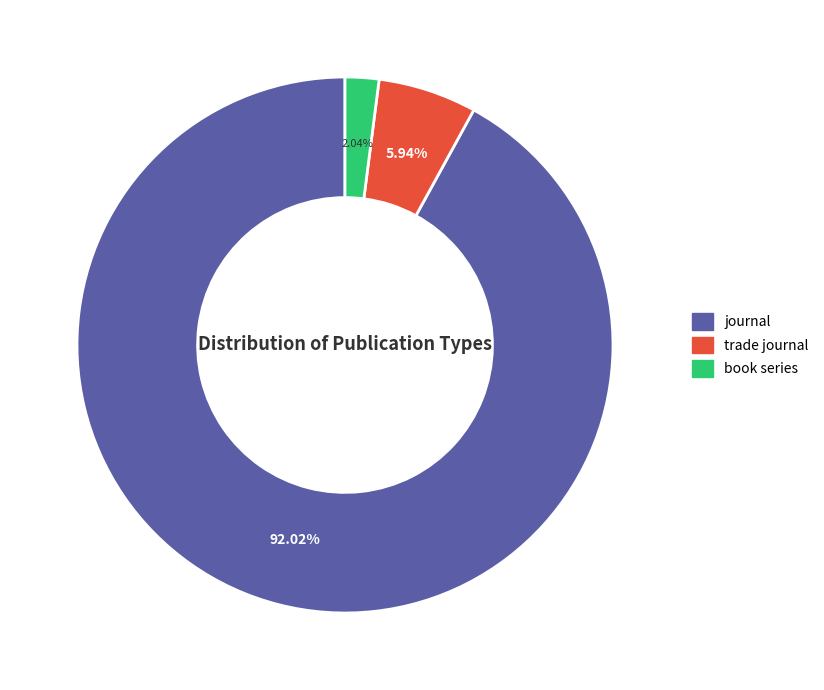

Which has a higher value, journal or book series?

journal